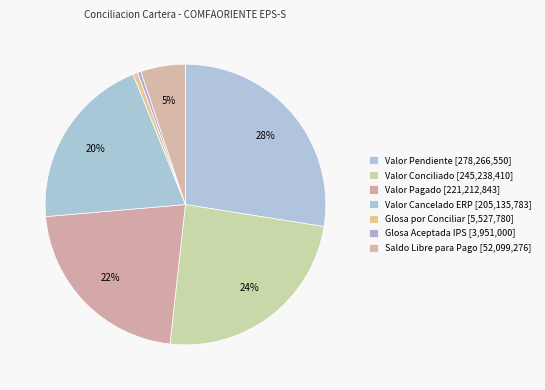

Count the number of slices in the pie.

7